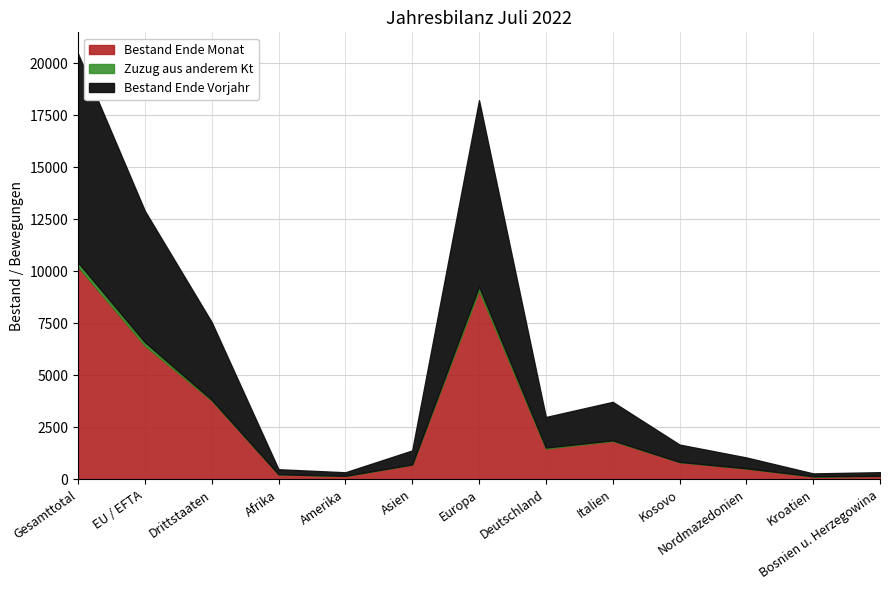

How many lines are shown in the chart?

3